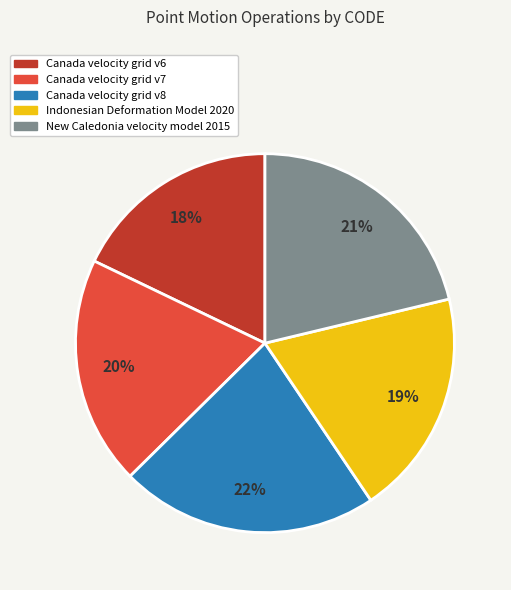

Combined, do Indonesian Deformation Model 2020 and Canada velocity grid v6 account for over 50%?

No